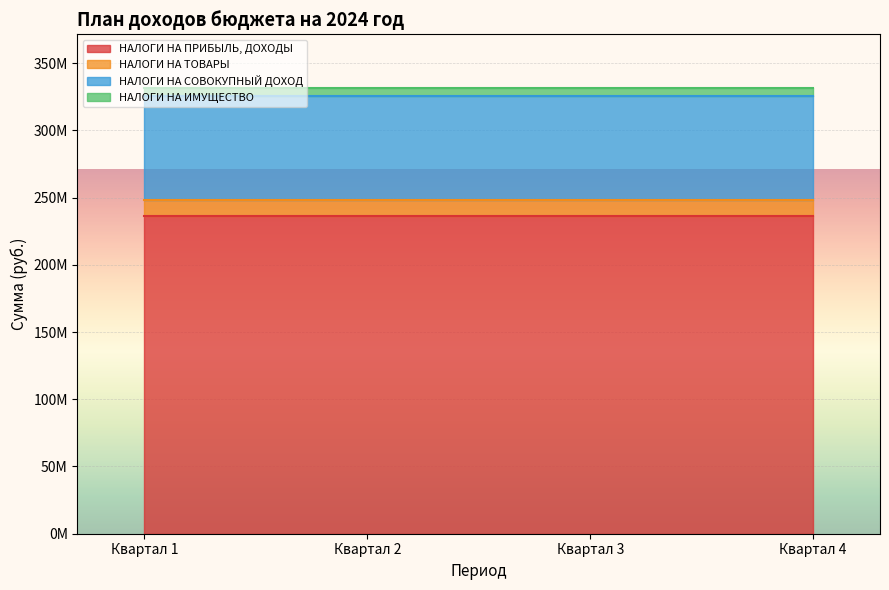

Reading left to right, transcribe all the data shown in this chart.

НАЛОГИ НА ПРИБЫЛЬ, ДОХОДЫ: Квартал 1=235925000	Квартал 2=235925000	Квартал 3=235925000	Квартал 4=235925000
НАЛОГИ НА ТОВАРЫ: Квартал 1=12316900	Квартал 2=12316900	Квартал 3=12316900	Квартал 4=12316900
НАЛОГИ НА СОВОКУПНЫЙ ДОХОД: Квартал 1=76897000	Квартал 2=76897000	Квартал 3=76897000	Квартал 4=76897000
НАЛОГИ НА ИМУЩЕСТВО: Квартал 1=6442000	Квартал 2=6442000	Квартал 3=6442000	Квартал 4=6442000